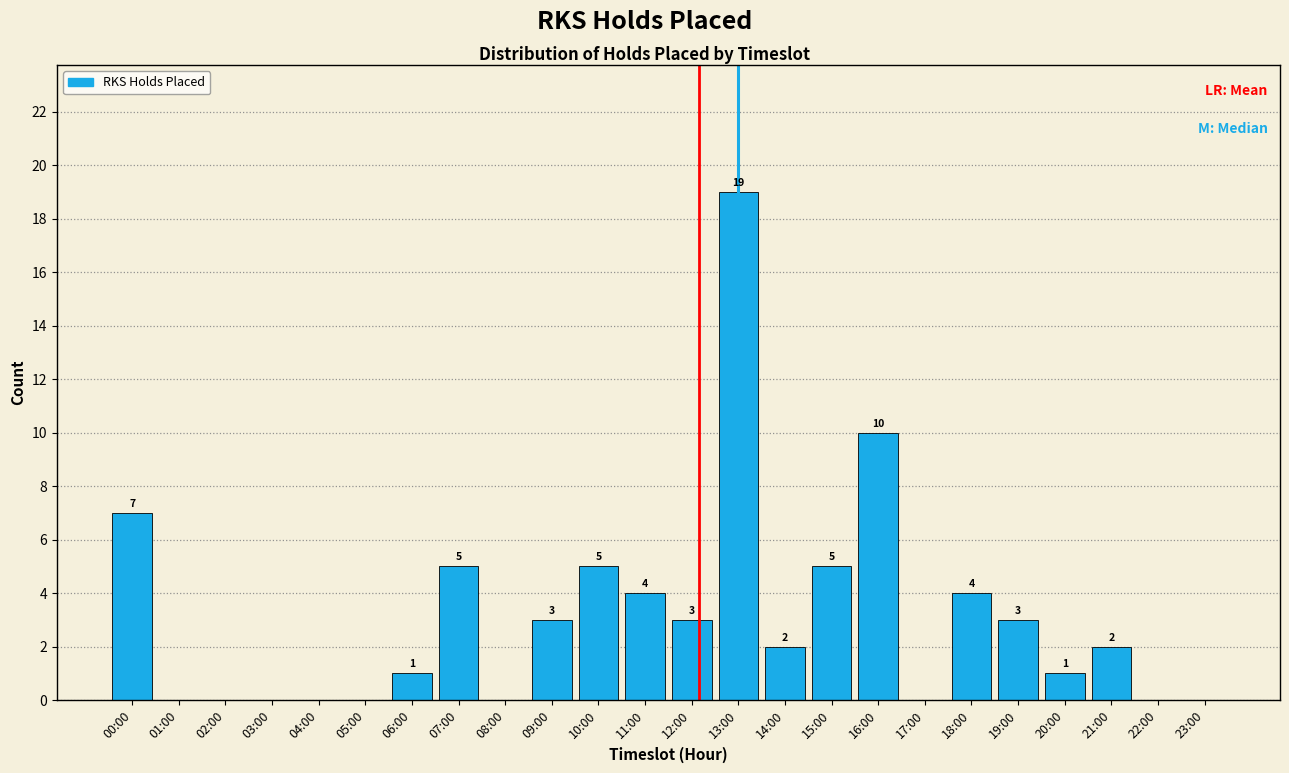

Reading left to right, list all the values displayed in this chart.

00:00=7	01:00=0	02:00=0	03:00=0	04:00=0	05:00=0	06:00=1	07:00=5	08:00=0	09:00=3	10:00=5	11:00=4	12:00=3	13:00=19	14:00=2	15:00=5	16:00=10	17:00=0	18:00=4	19:00=3	20:00=1	21:00=2	22:00=0	23:00=0